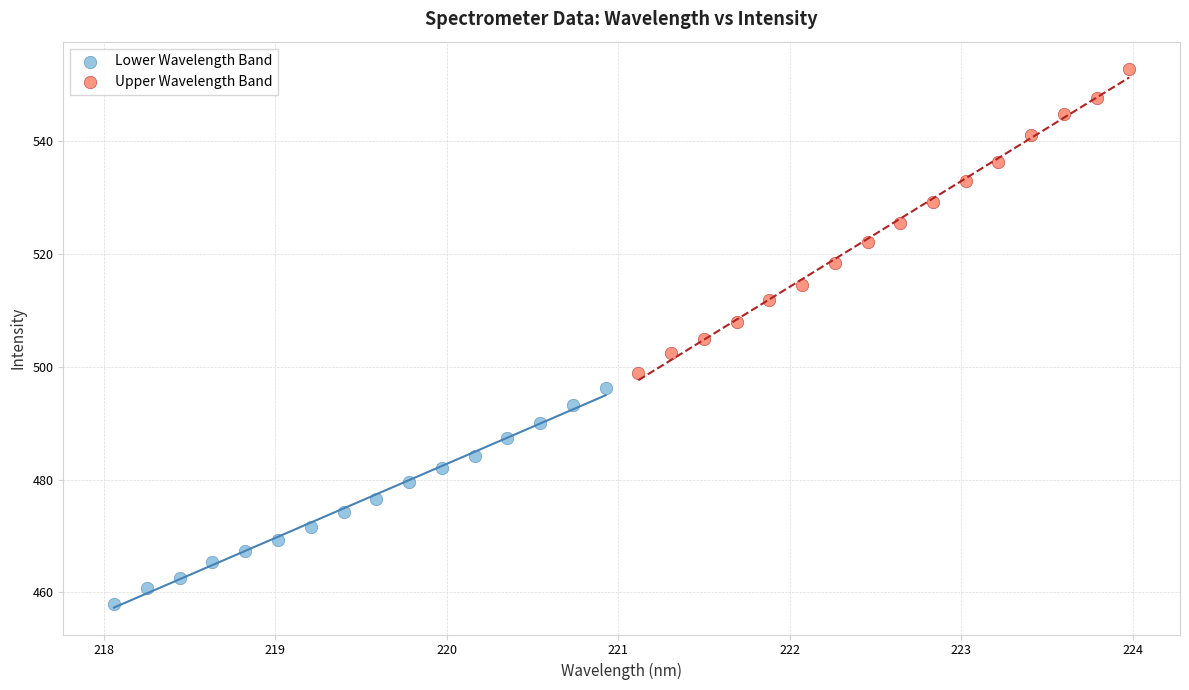

Which series has the widest spread of Y values?

Upper Wavelength Band